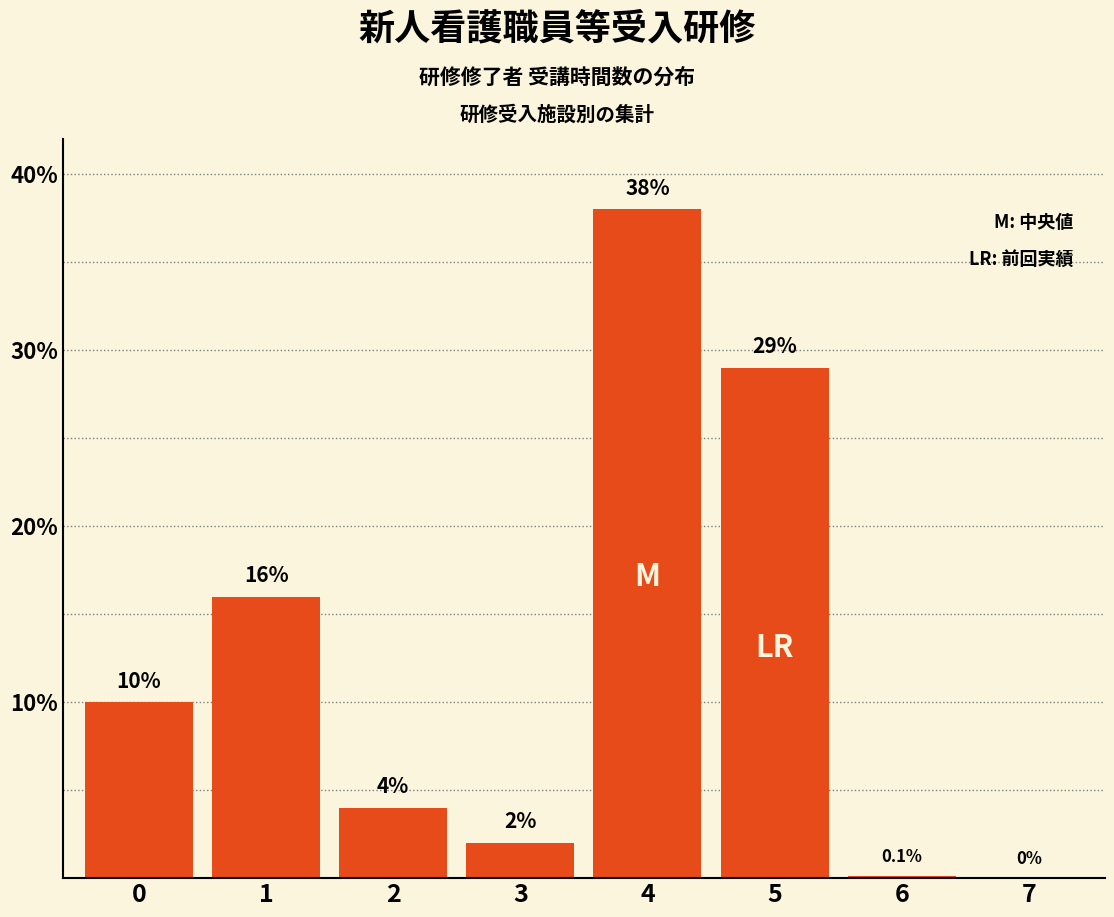

Reading left to right, transcribe all the data shown in this chart.

0=10.0	1=16.0	2=4.0	3=2.0	4=38.0	5=29.0	6=0.1	7=0.0